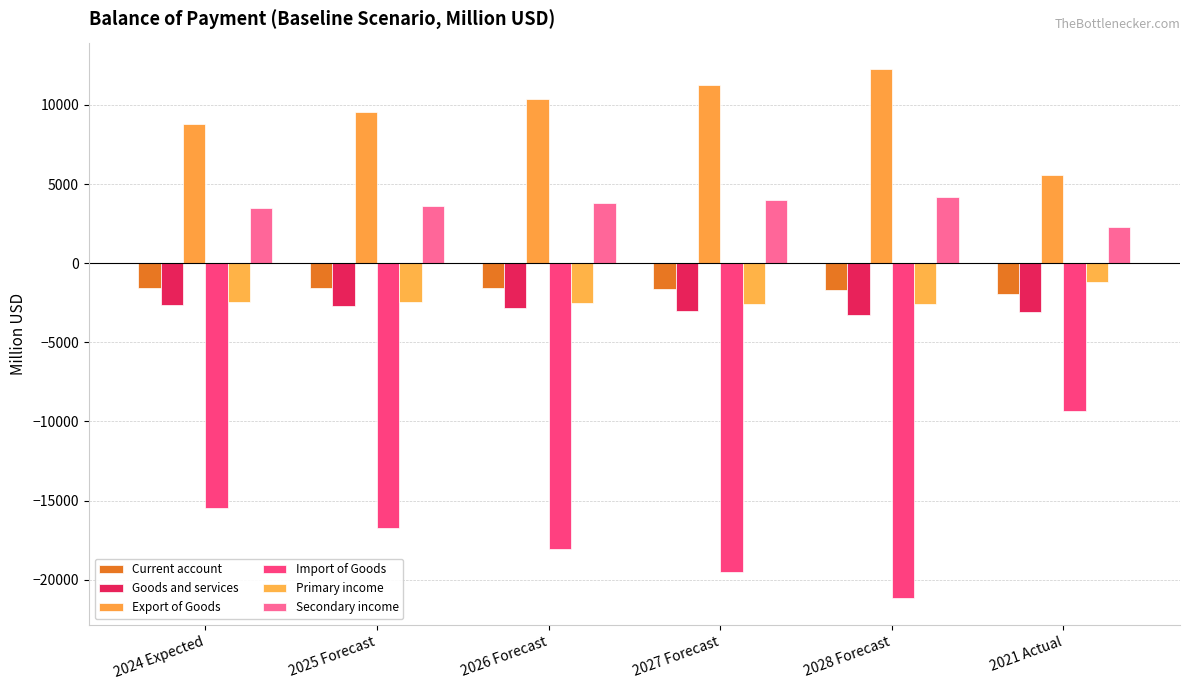

Is the value of Primary income at 2028 Forecast greater than the value of Export of Goods at 2028 Forecast?

No